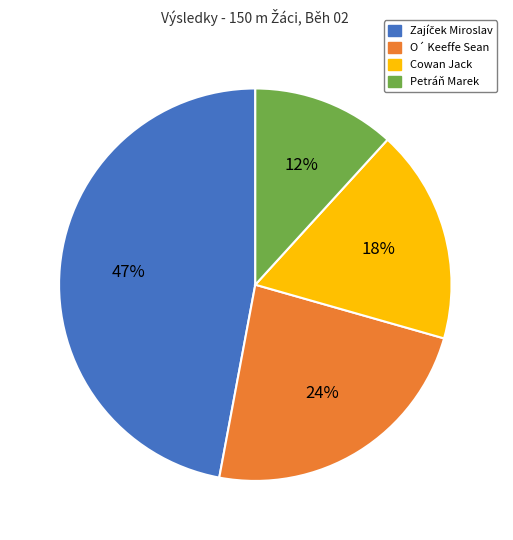

The Cowan Jack slice represents 18% of the pie. True or false?

True